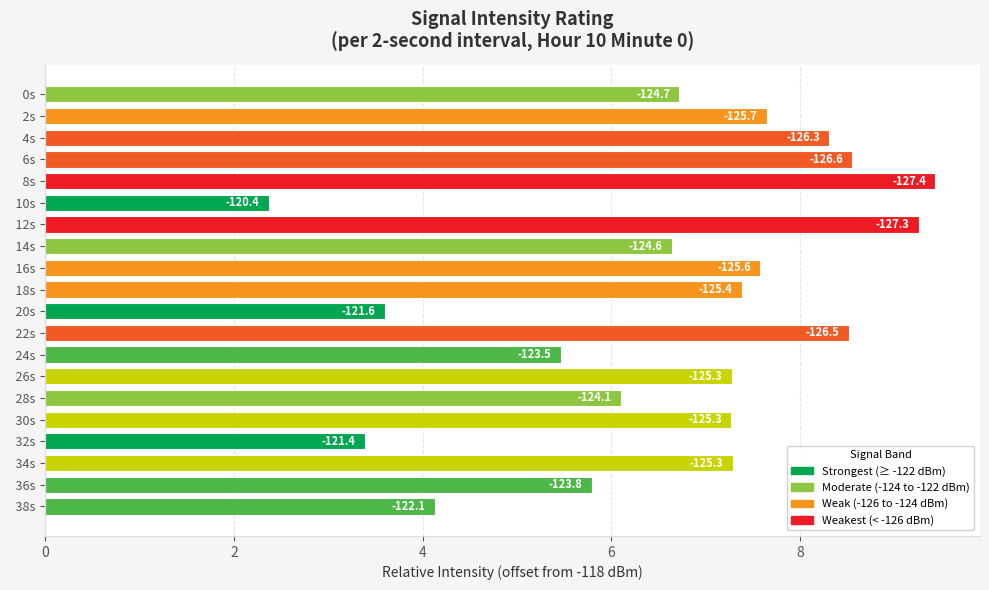

Which category has the highest value across all series?

8s